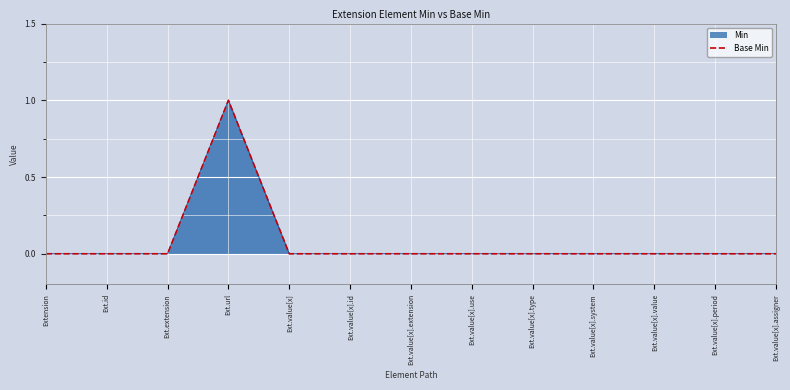

What is the label of the 12th point from the right?

Ext.id